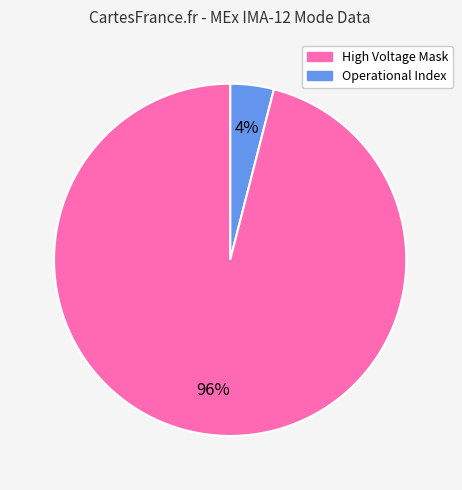

To the nearest percent, what is the average slice percentage?

50%